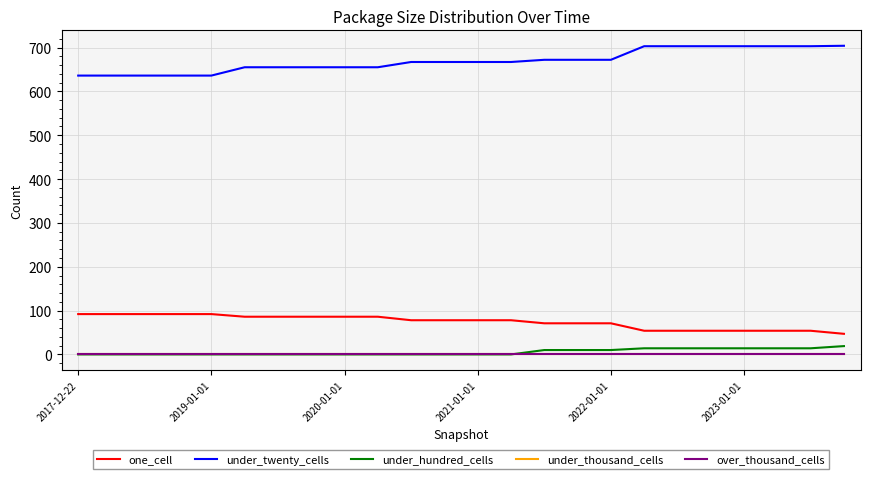

Is this an area chart (filled region under the line)?

No